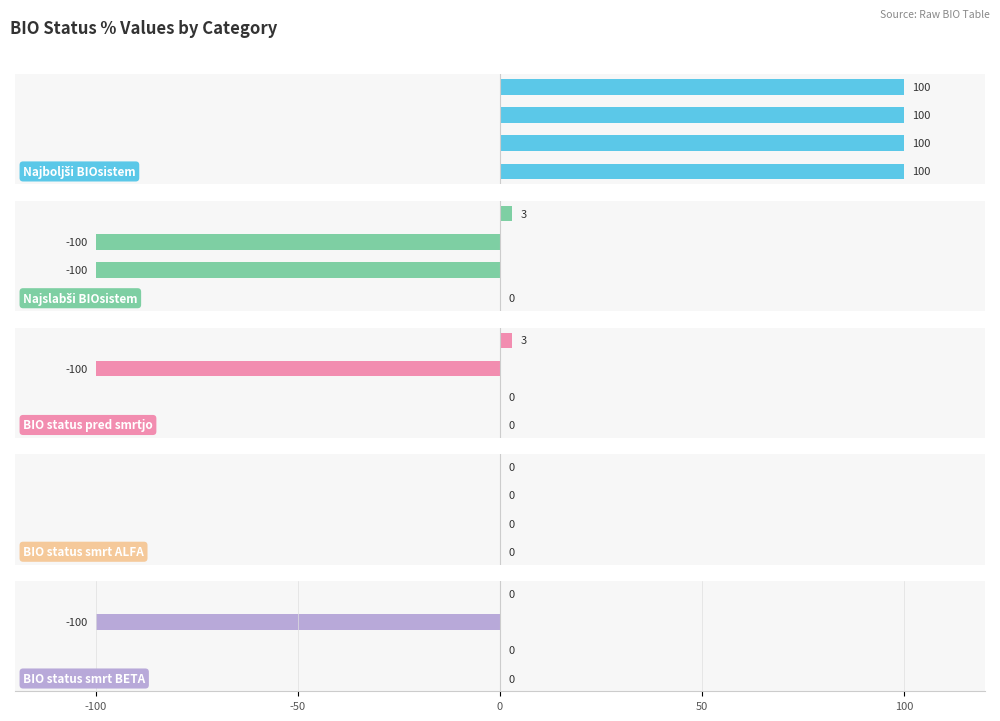

Which series has the widest spread of values?

Najslabši BIOsistem